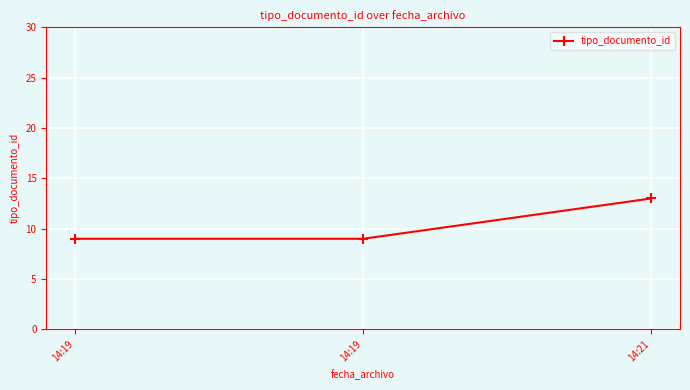

How many lines are shown in the chart?

1